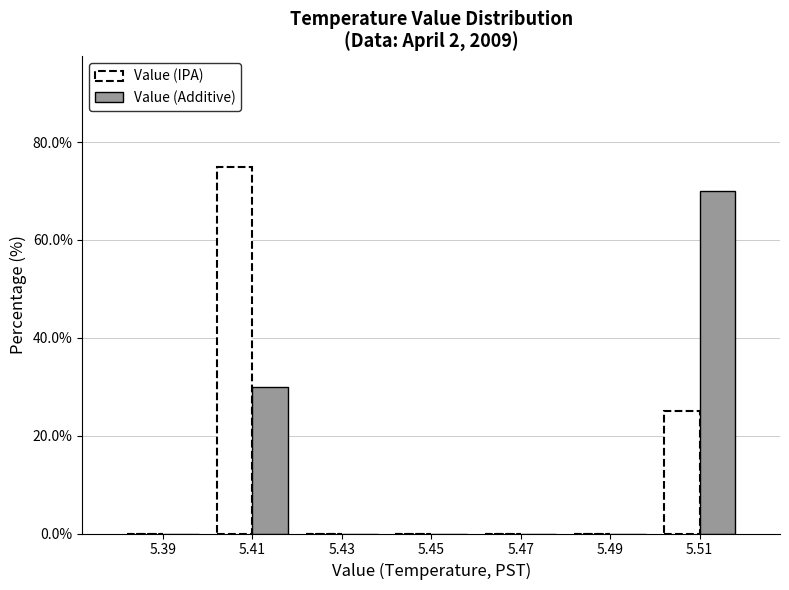

Reading left to right, list every range on the x-axis with the height of the bar of each series over it. The values are not printed on the chart, so give them approximately, as read against the axis.

5.38 to 5.40: Value (IPA)=0	Value (Additive)=0
5.40 to 5.42: Value (IPA)=76	Value (Additive)=30
5.42 to 5.44: Value (IPA)=0	Value (Additive)=0
5.44 to 5.46: Value (IPA)=0	Value (Additive)=0
5.46 to 5.48: Value (IPA)=0	Value (Additive)=0
5.48 to 5.50: Value (IPA)=0	Value (Additive)=0
5.50 to 5.52: Value (IPA)=26	Value (Additive)=70